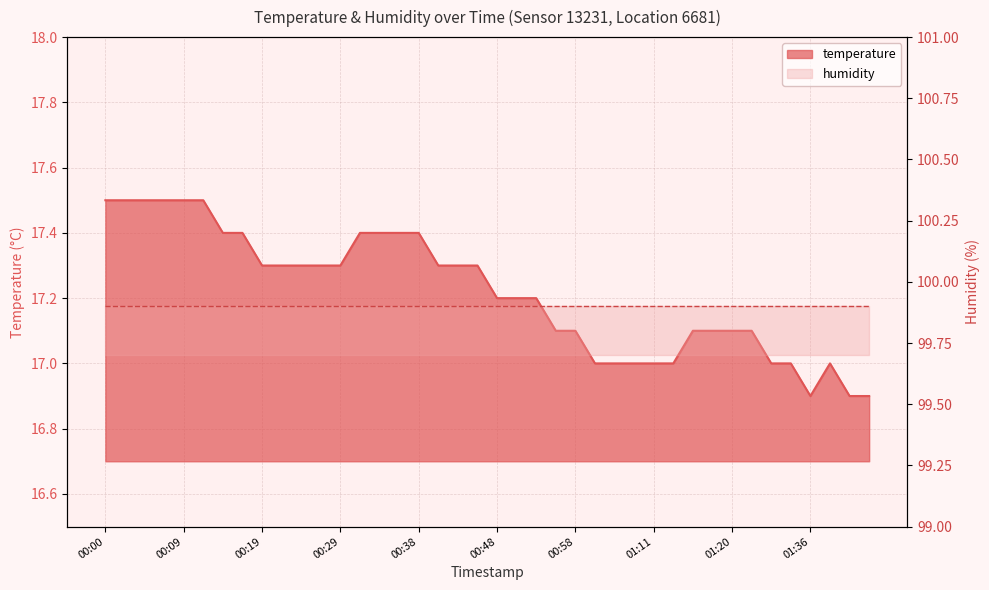

How many values are between 17 and 18?

37